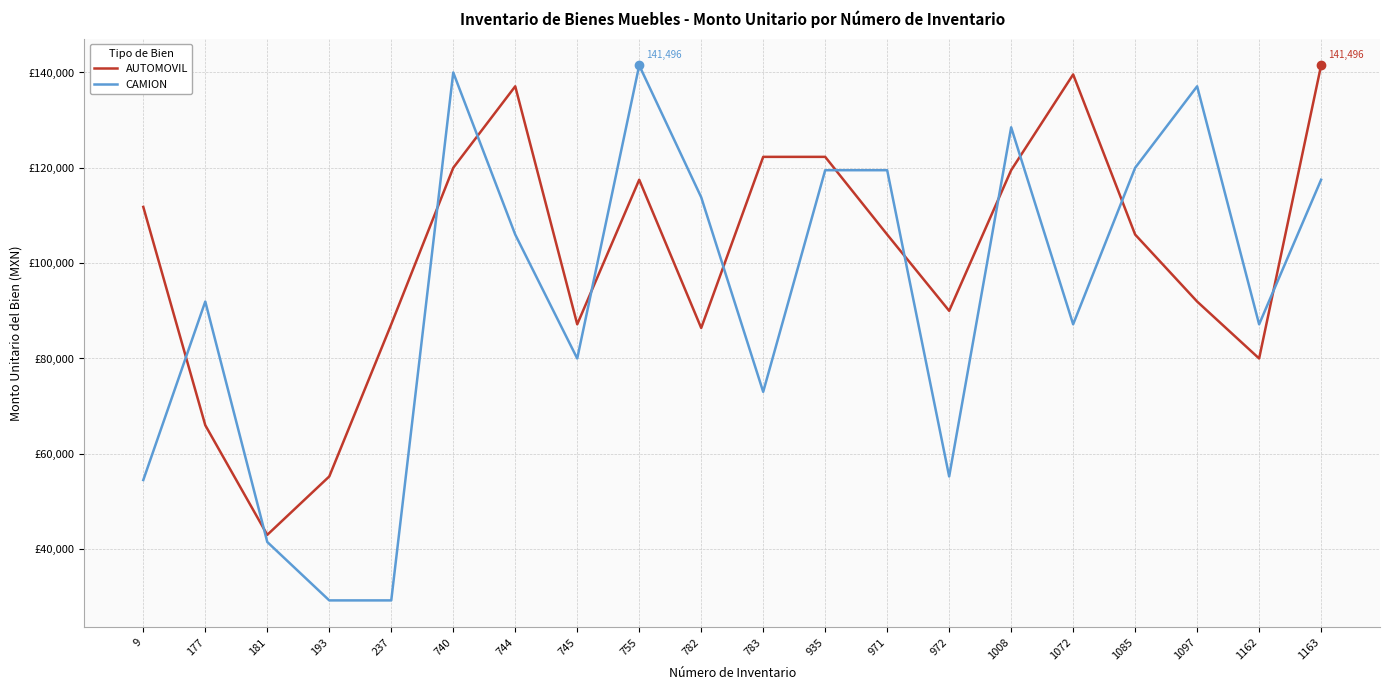

The value of AUTOMOVIL at 783 is 122300.0. True or false?

True